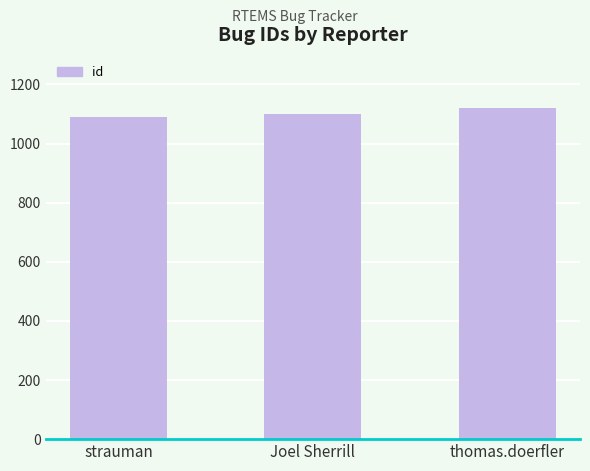

How many data points does each series have?

3